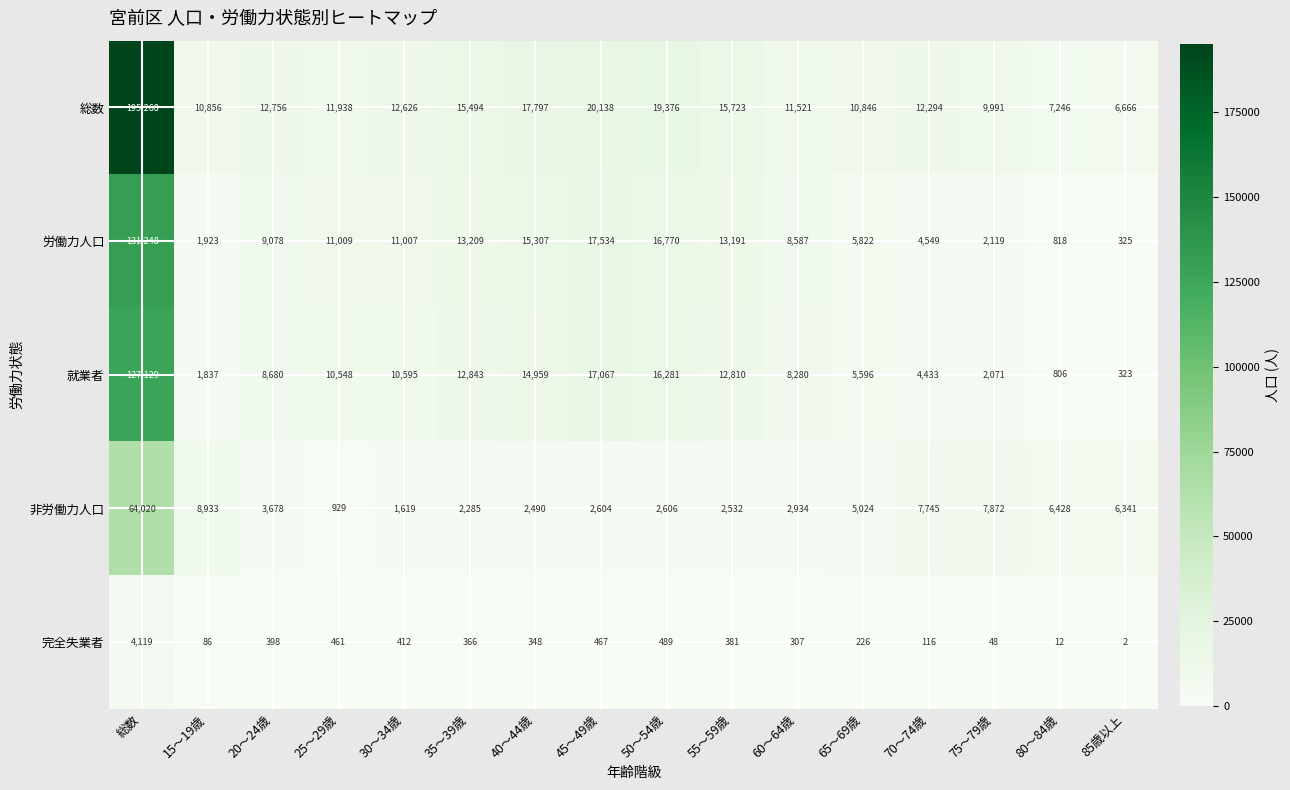

Which series has the largest total across all categories?

総数